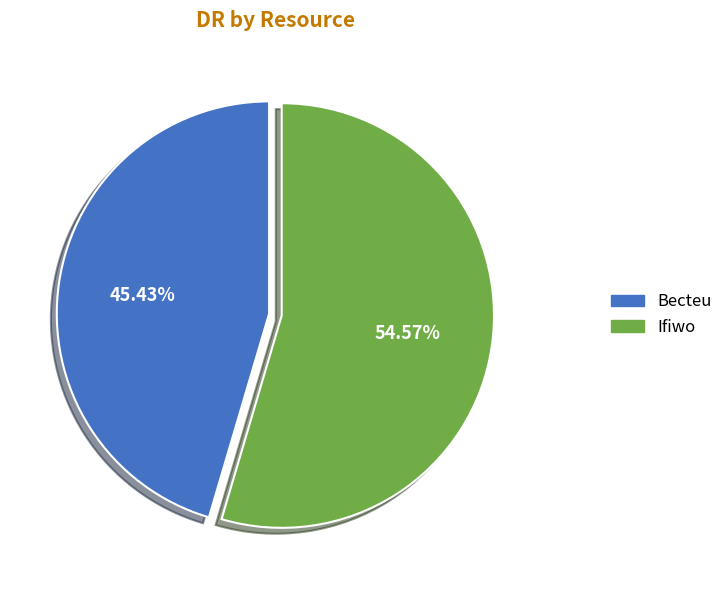

How many segments does this pie chart have?

2